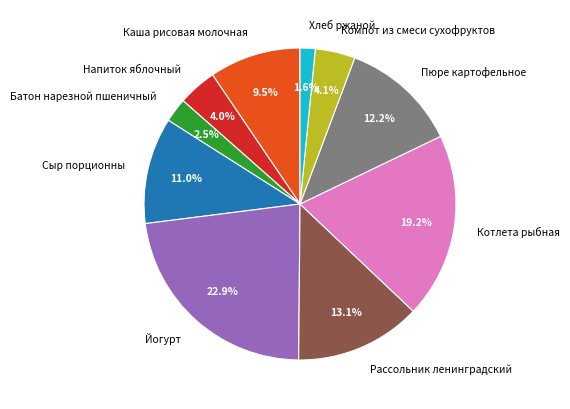

Between Батон нарезной пшеничный and Йогурт, which is larger?

Йогурт